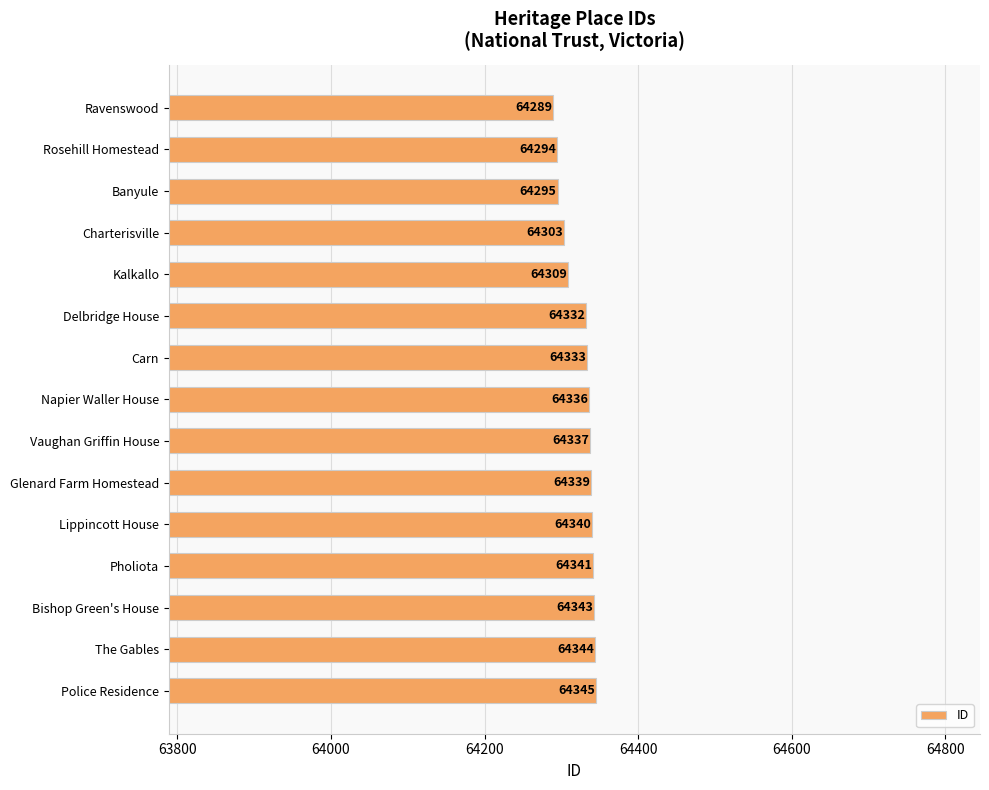

At which label is the value closest to 64317?

Kalkallo